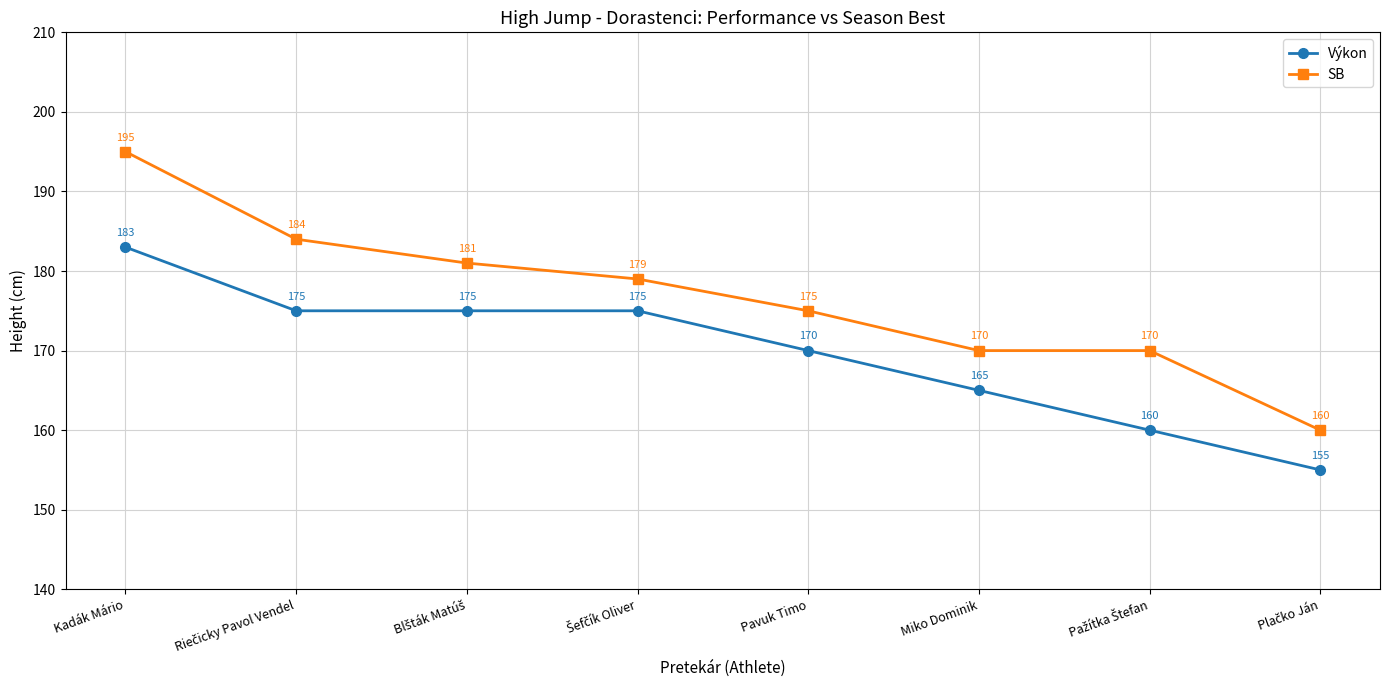

True or false: SB and Výkon intersect in this chart.

False